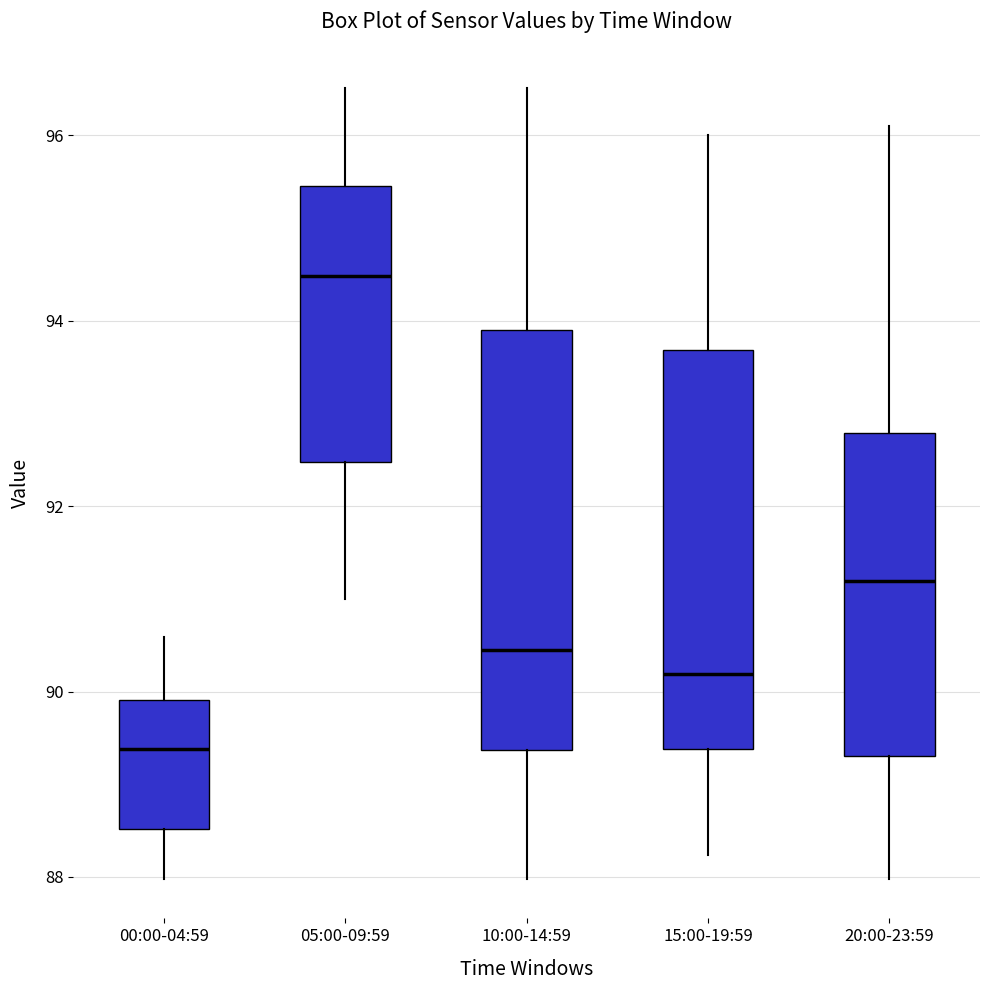

Comparing the boxes themselves (not the whiskers), which one is the tallest?

10:00-14:59